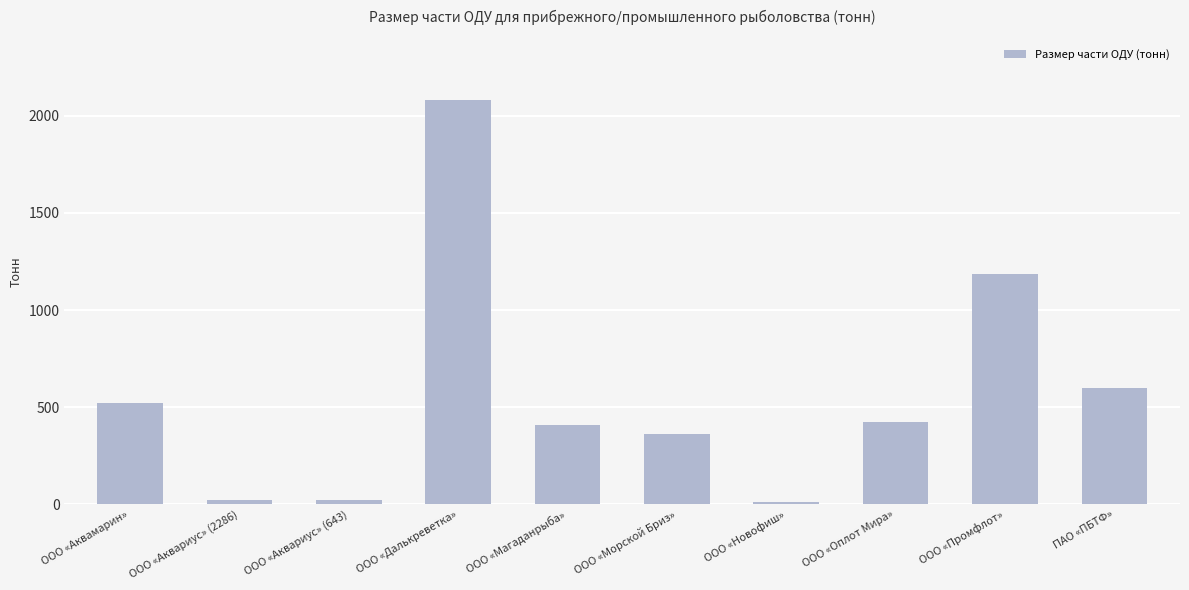

Read the value at ООО «Аквамарин».

521.7